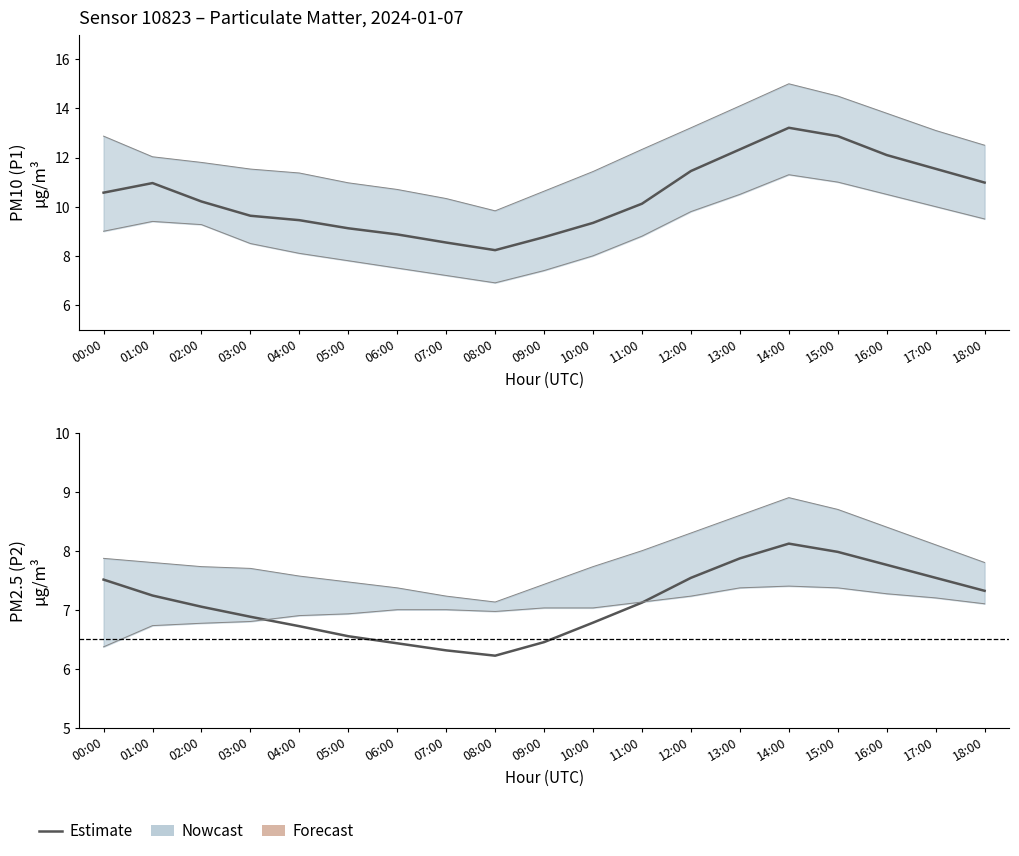

True or false: the data shows 8.1 at 14:00.

True